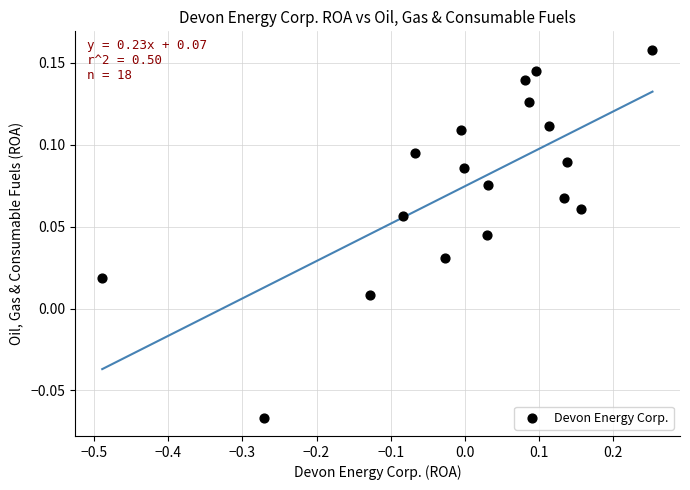

What is the range of X values (max minus min)?

0.7